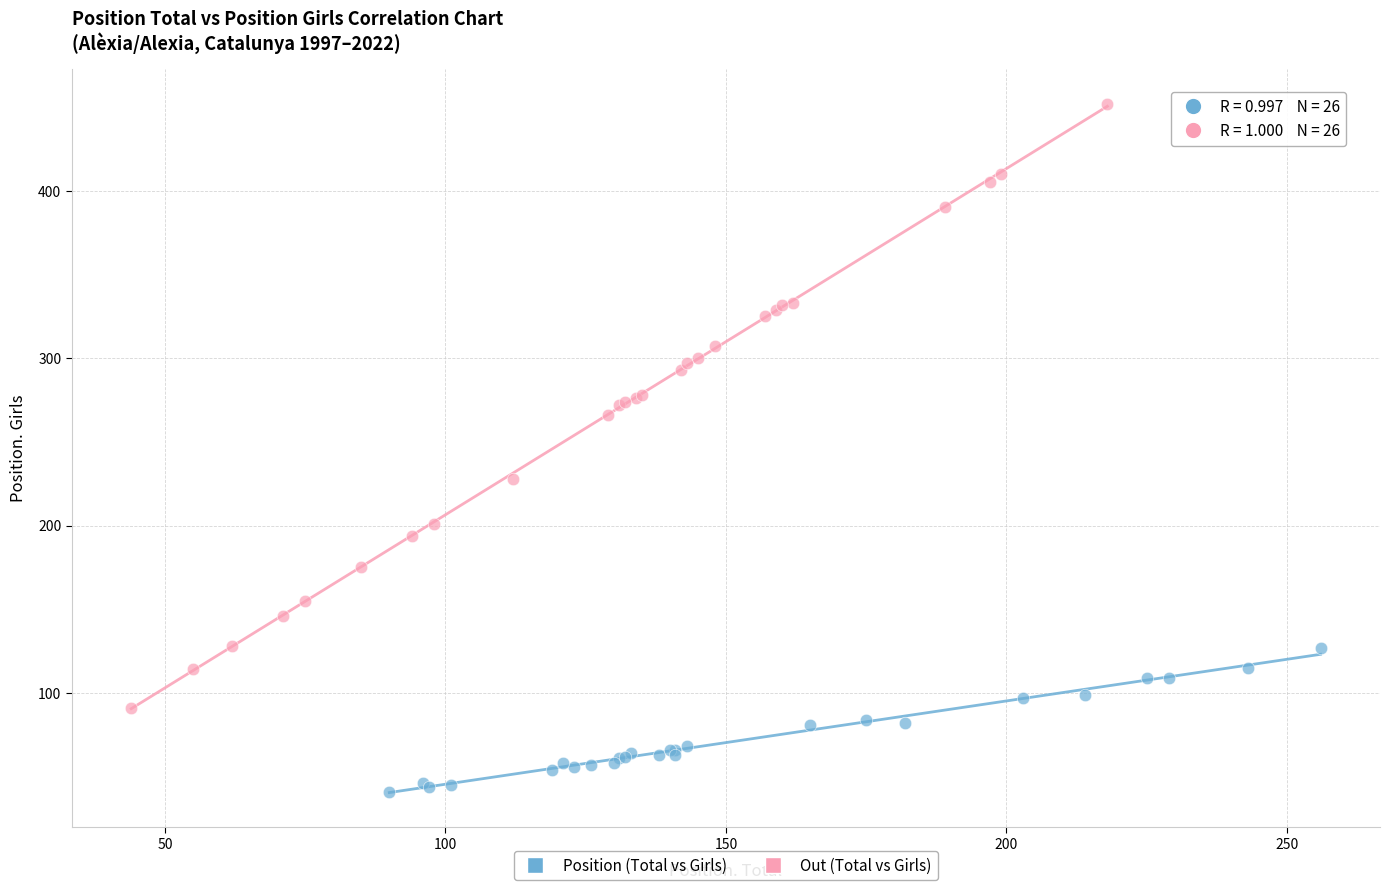

Which series has the widest spread of Y values?

Out (Total vs Girls)